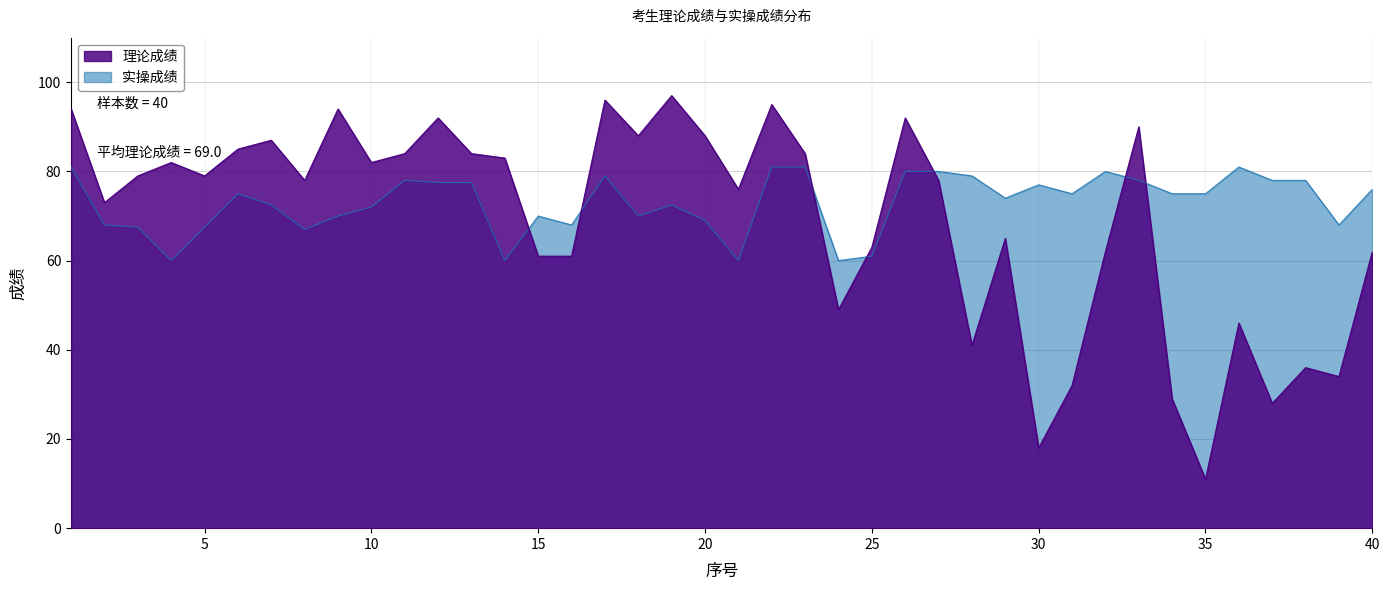

What is the sum of all 实操成绩 values?

2919.0